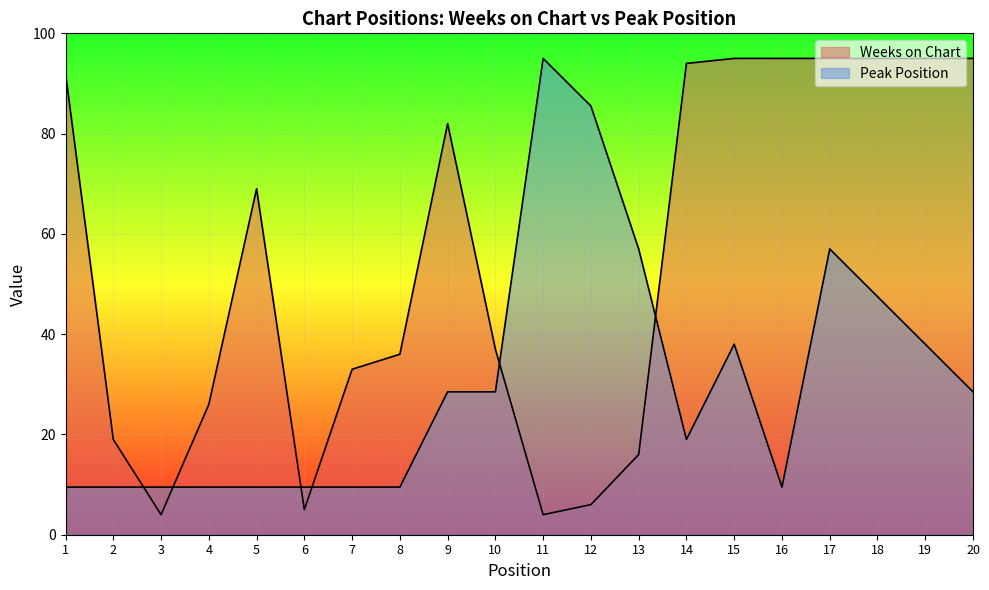

Which series has the largest total across all categories?

Weeks on Chart